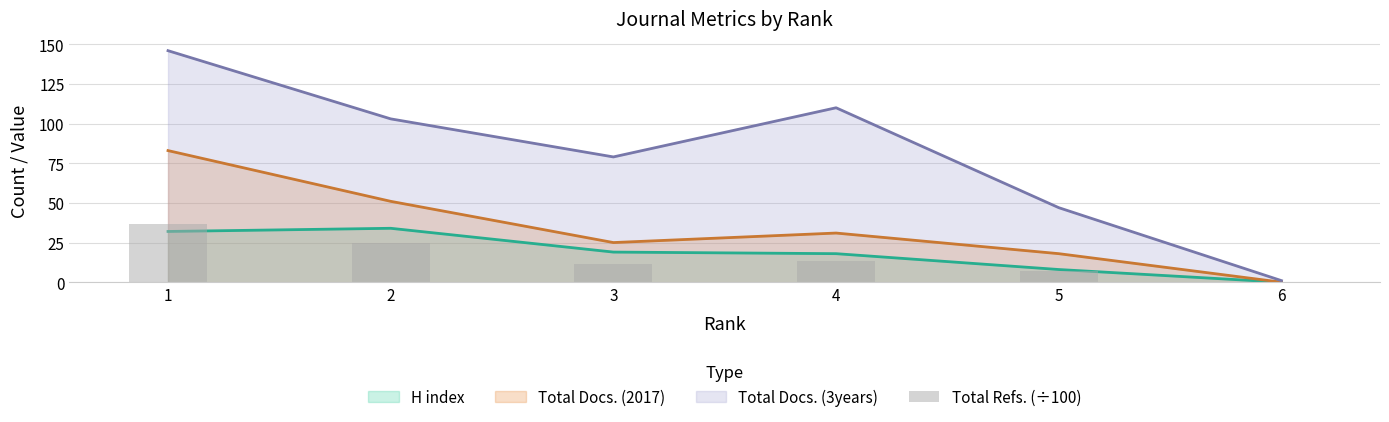

What is the difference between the maximum and second lowest values?

29.2